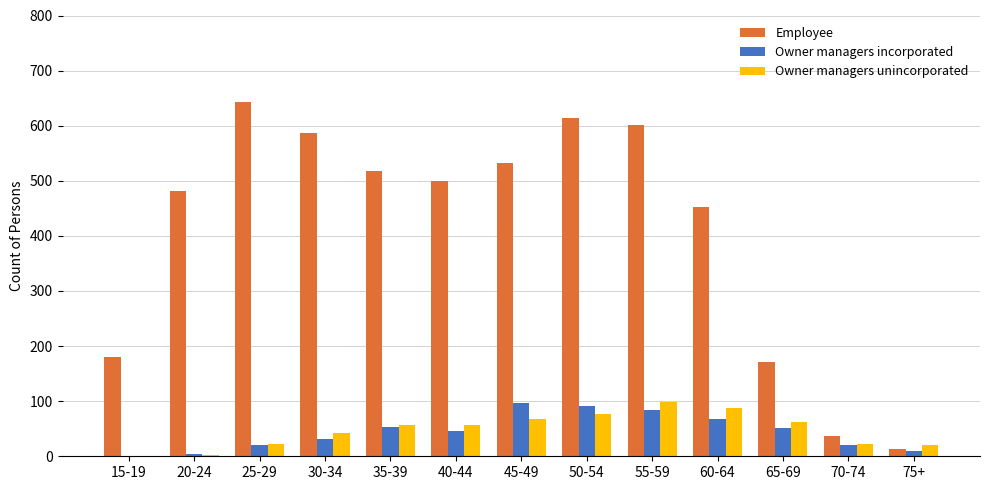

What is the sum of all Owner managers incorporated values?

577